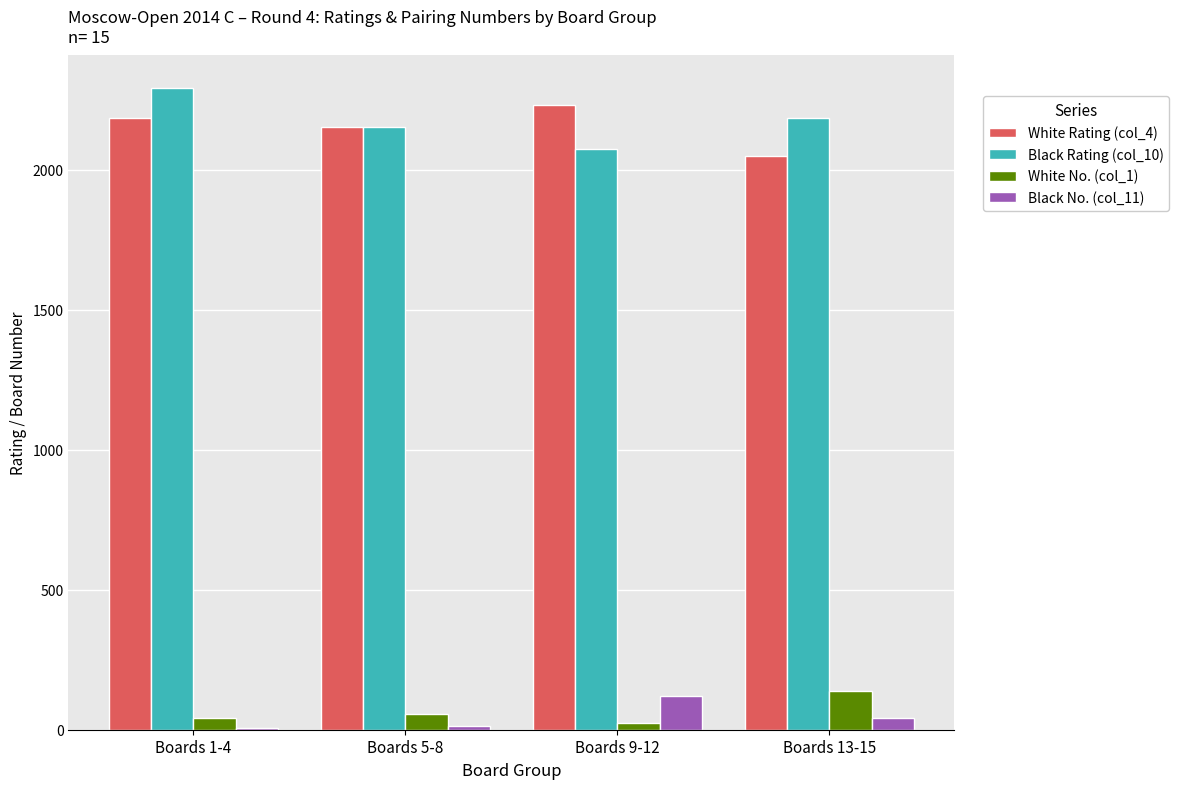

What is the difference between the White No. (col_1) values at Boards 5-8 and Boards 1-4?

12